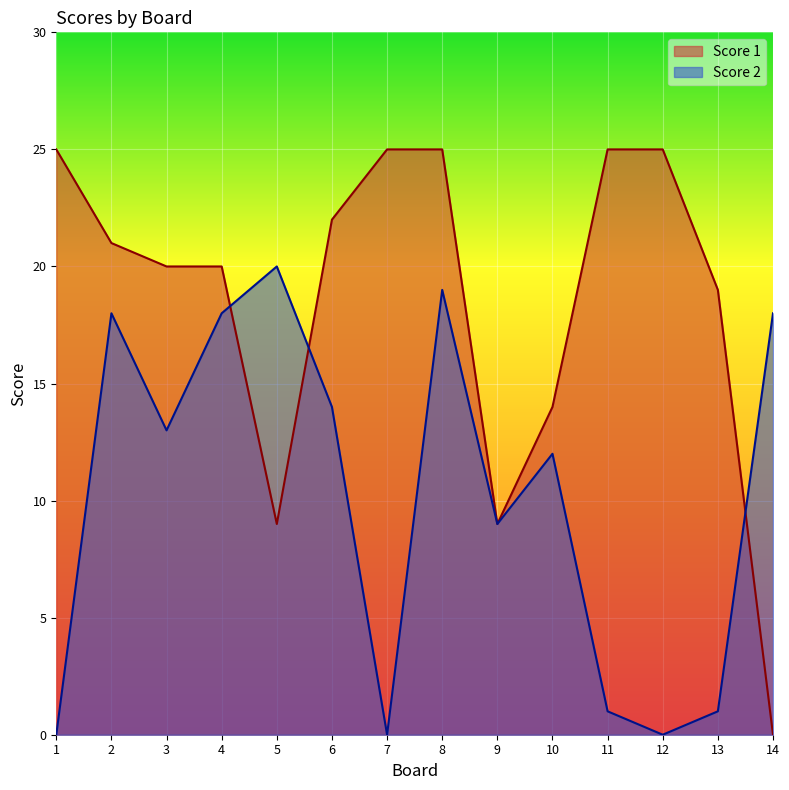

What is the sum of all Score 1 values?

259